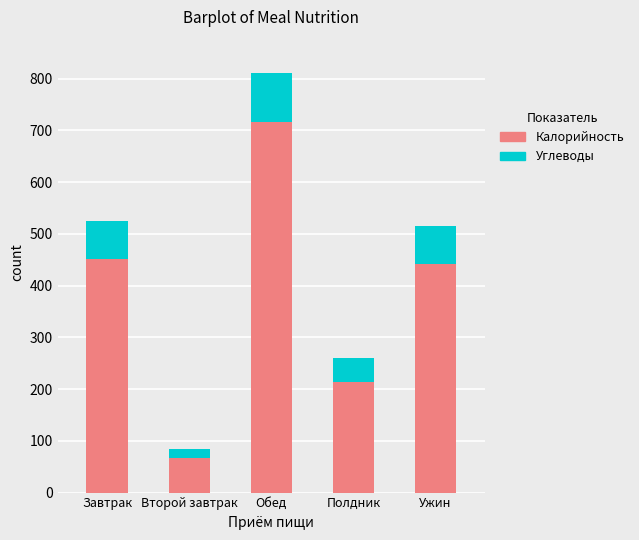

Is it true that Калорийность equals 451.4 at Завтрак?

True